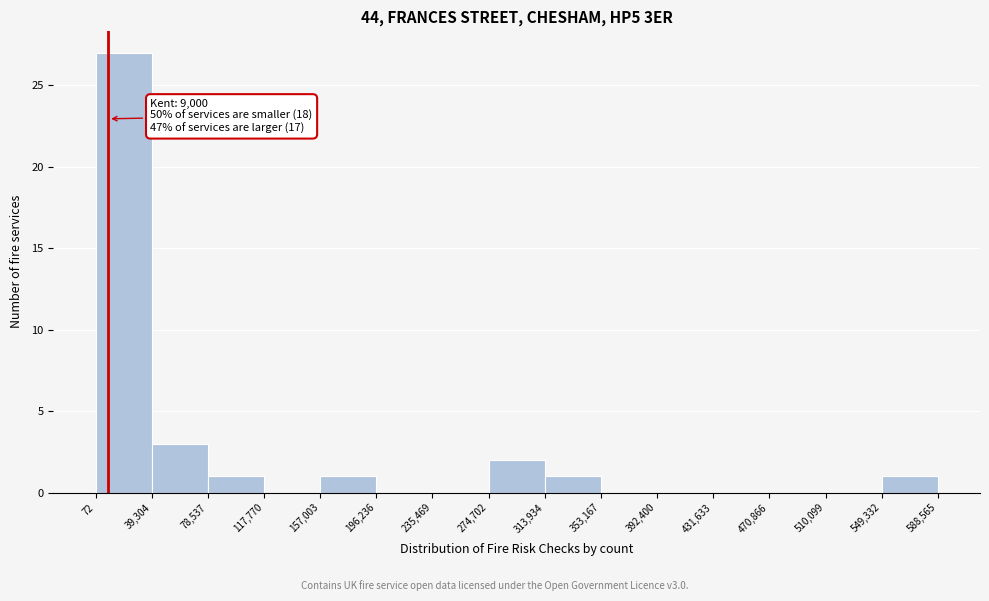

Which range on the x-axis has the tallest bar?

72 to 39,304